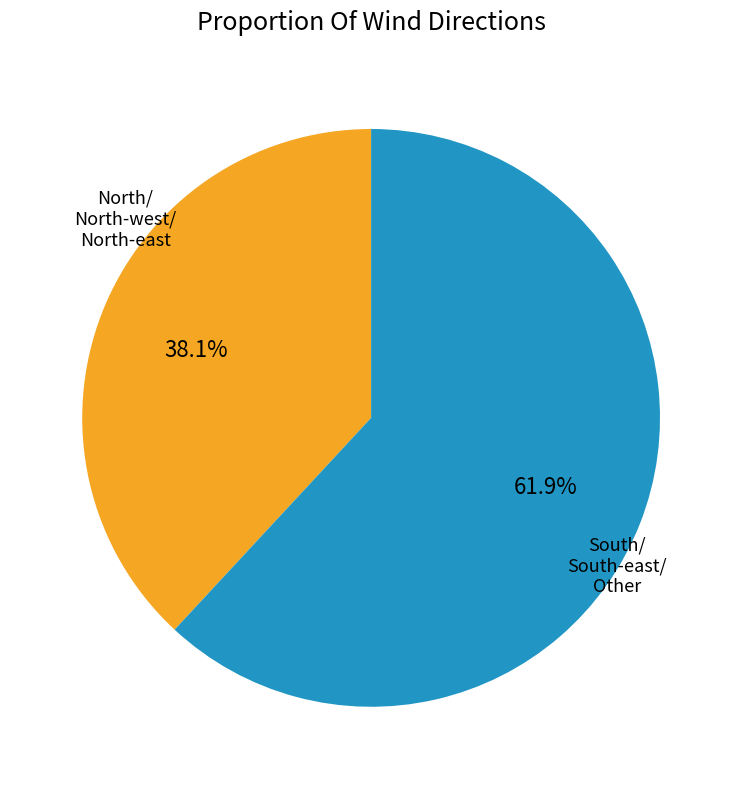

Is there any slice that represents more than half of the pie?

Yes